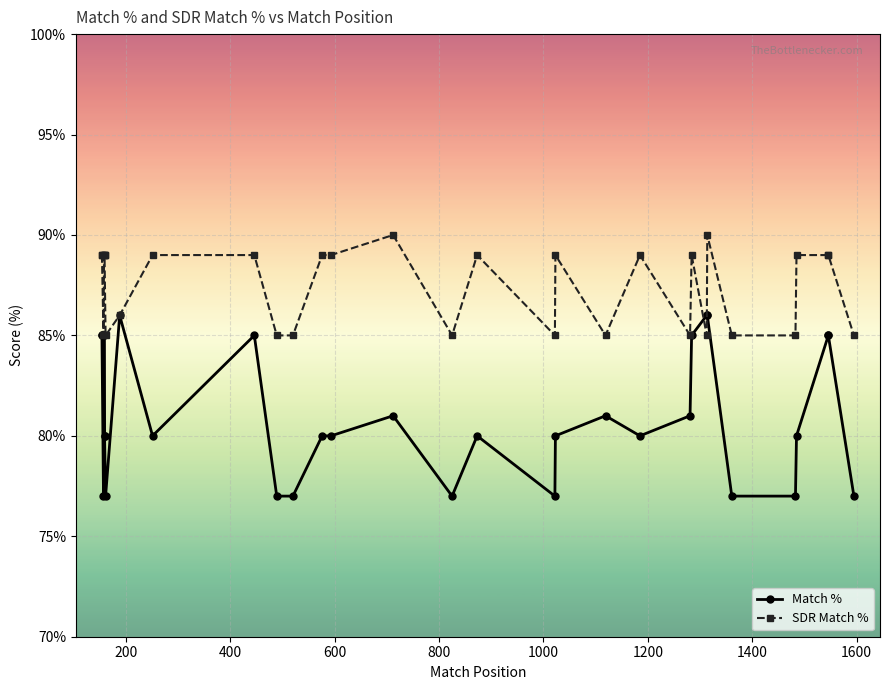

What is the difference between the maximum and minimum values in the SDR Match % series?

5